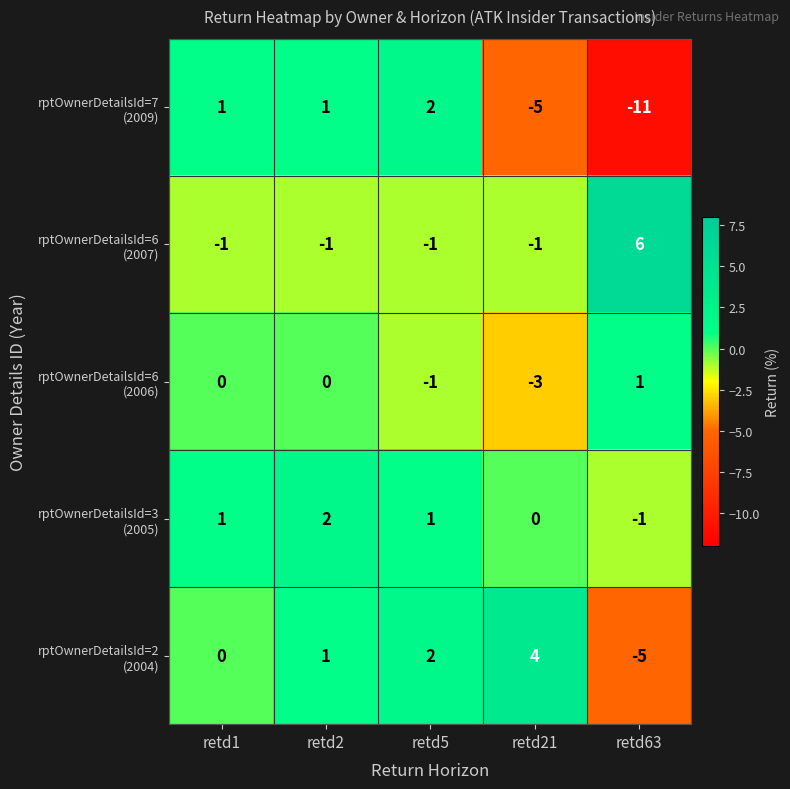

Count the number of data series in this chart.

5